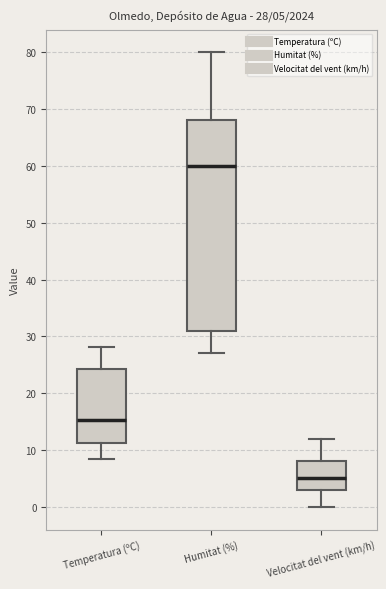

Comparing the boxes themselves (not the whiskers), which one is the tallest?

Humitat (%)